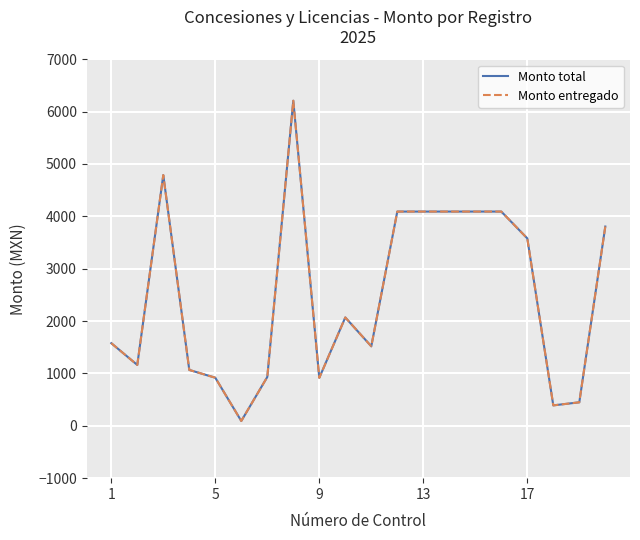

Is this an area chart (filled region under the line)?

No